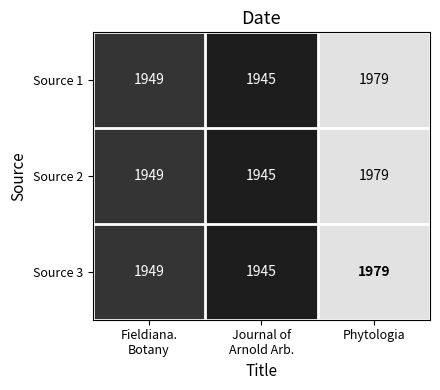

True or false: Source 3 has a value of 1979 at Phytologia.

True